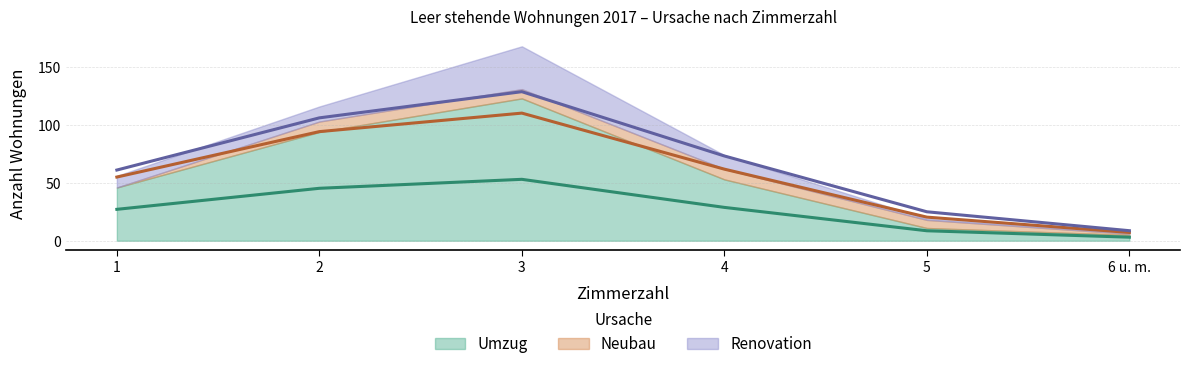

What is the maximum value shown in the chart?

123